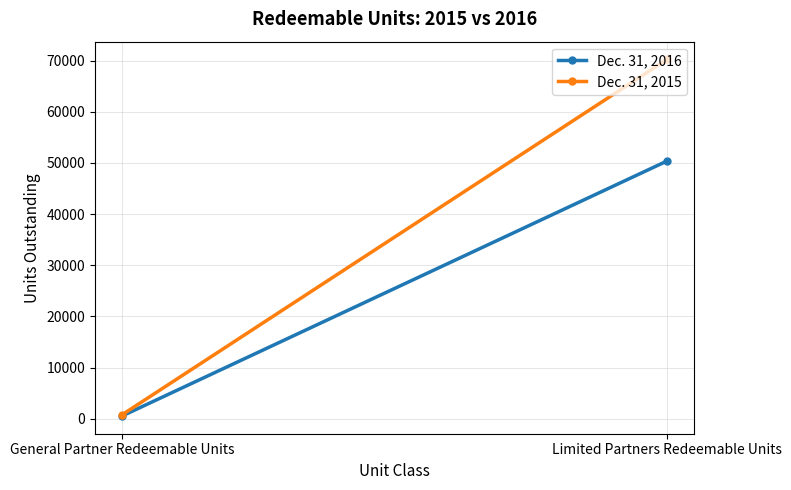

How many distinct data groups are displayed?

2